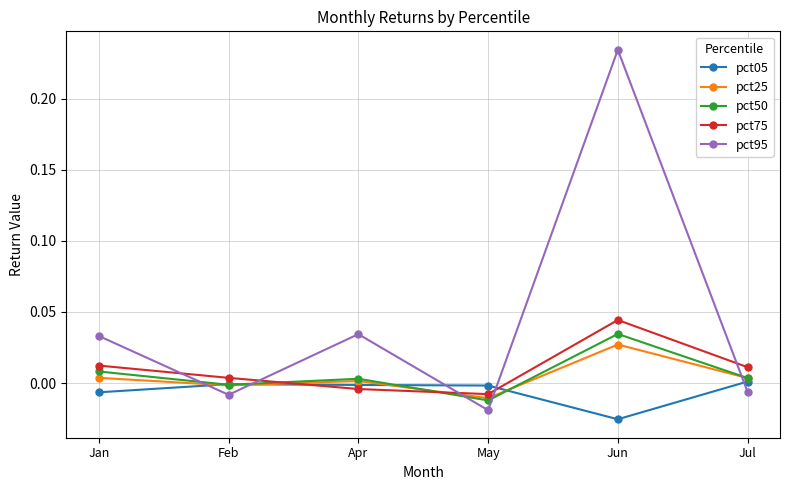

True or false: pct75 and pct95 intersect in this chart.

True